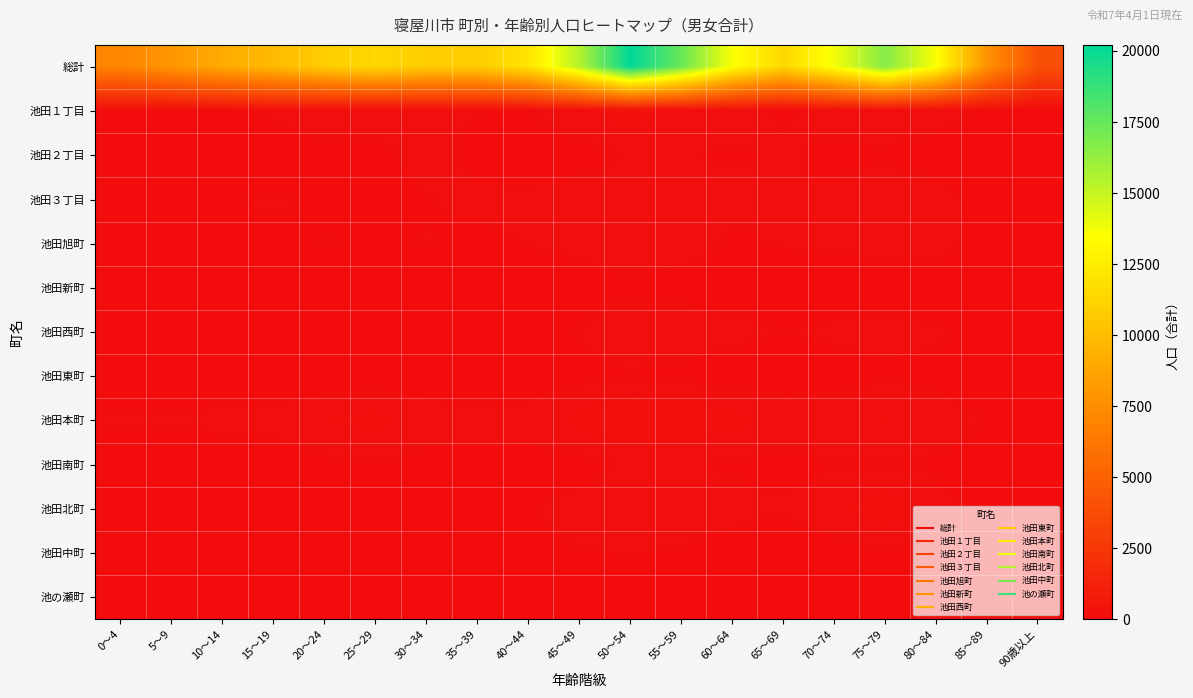

What is the maximum value shown in the chart?

20215